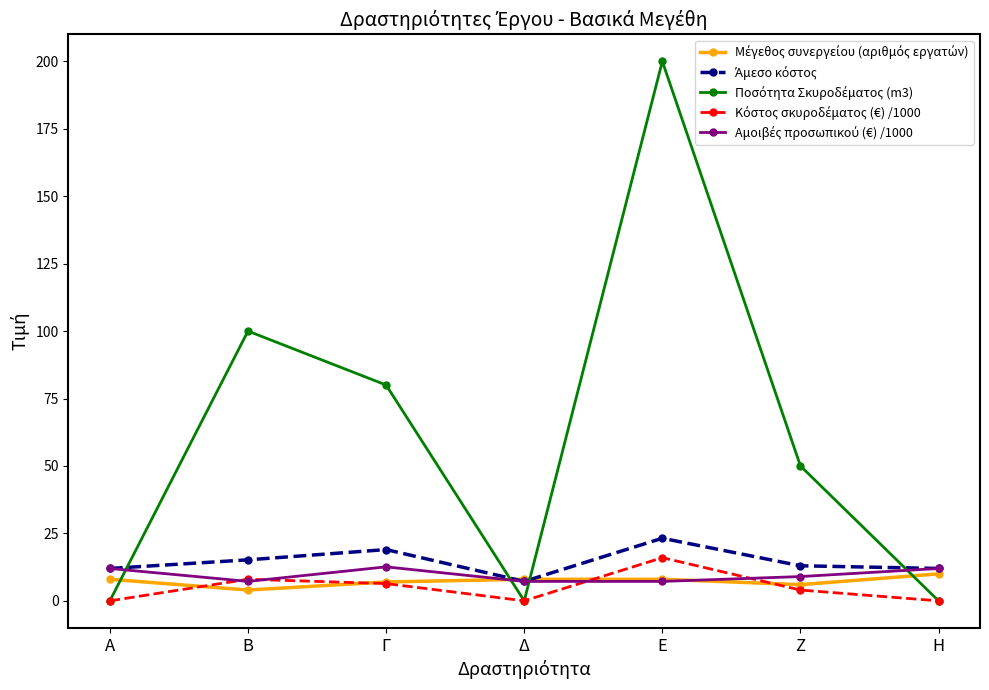

At which category is the sum across all series the highest?

Ε